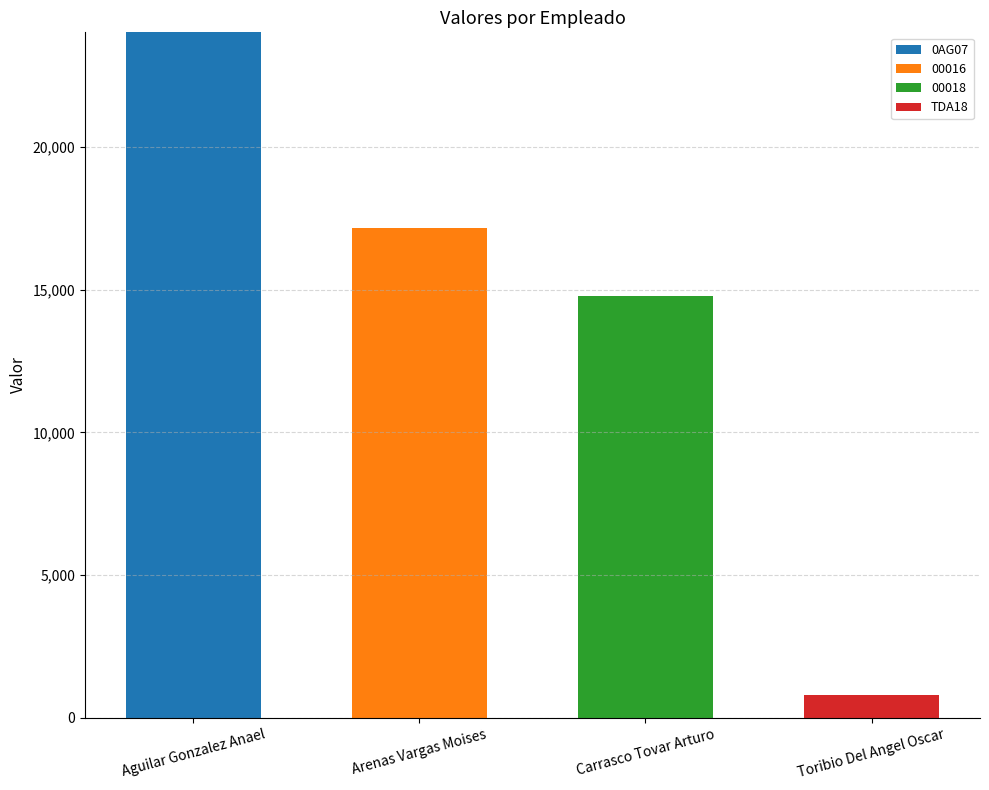

At which category is the sum across all series the highest?

Aguilar Gonzalez Anael